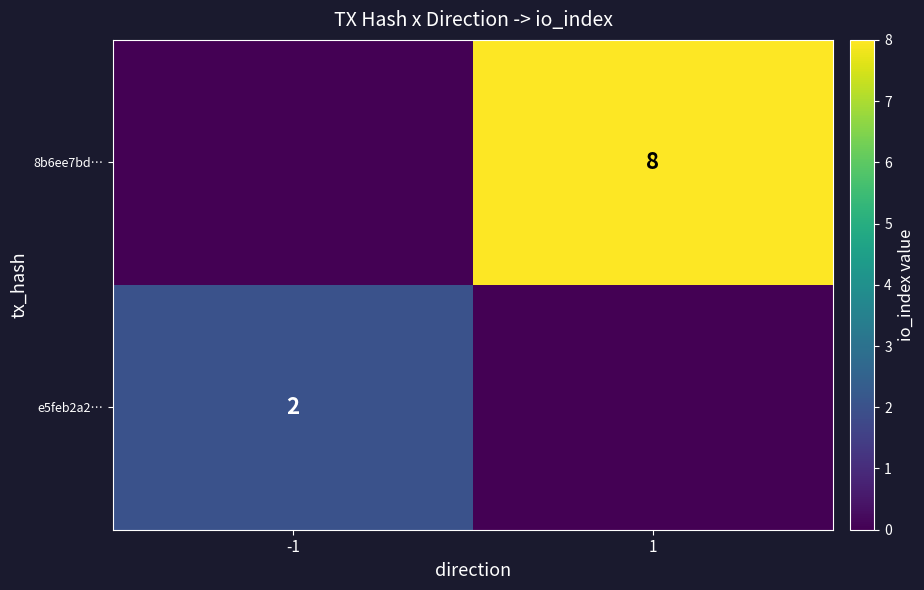

The e5feb2a2… series shows 3 at -1. True or false?

False